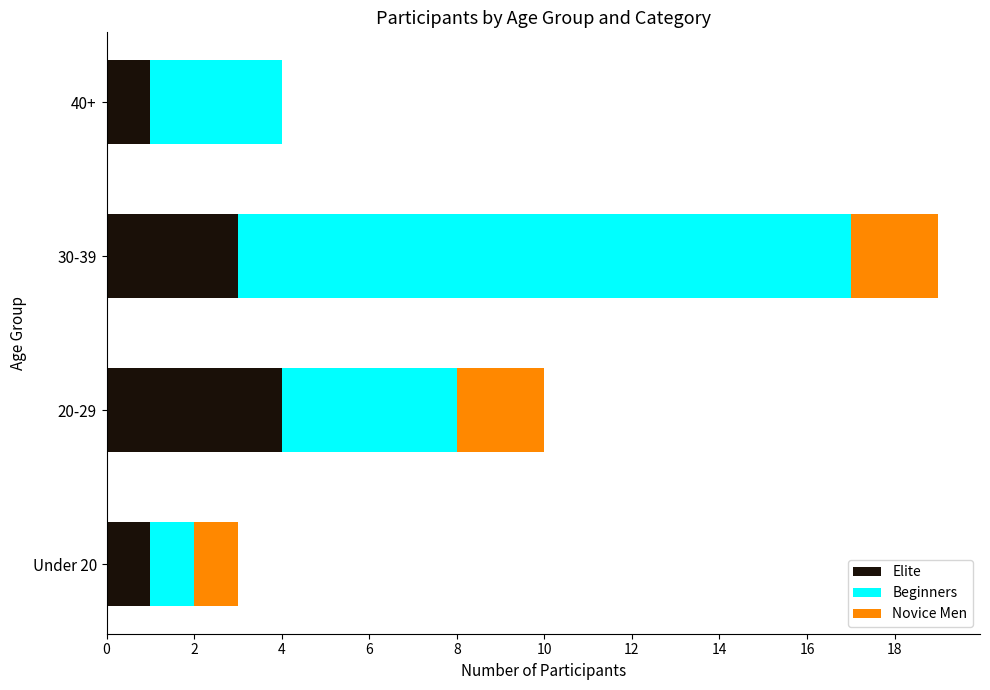

What is the average value of the Elite series?

2